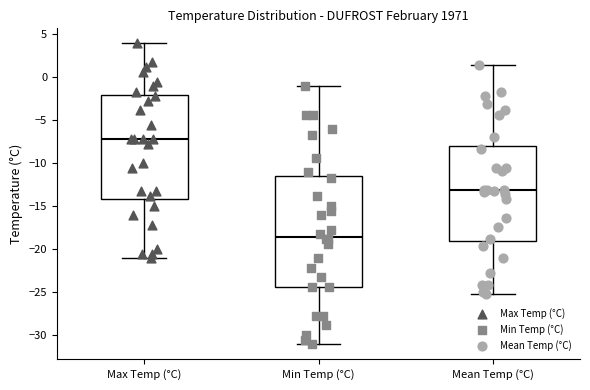

Reading left to right, transcribe this box plot: for each box, give where its median line is, the range the box spans, and where its two whiskers end, as read against the y-axis. The values are not printed on the chart, so give them approximately, as read against the axis.

Max Temp (°C): median -7.0, box -14.0 to -2.0, whiskers -21.0 to 4.0
Min Temp (°C): median -18.5, box -24.5 to -11.5, whiskers -31.0 to -1.0
Mean Temp (°C): median -13.0, box -19.0 to -8.0, whiskers -25.5 to 1.5